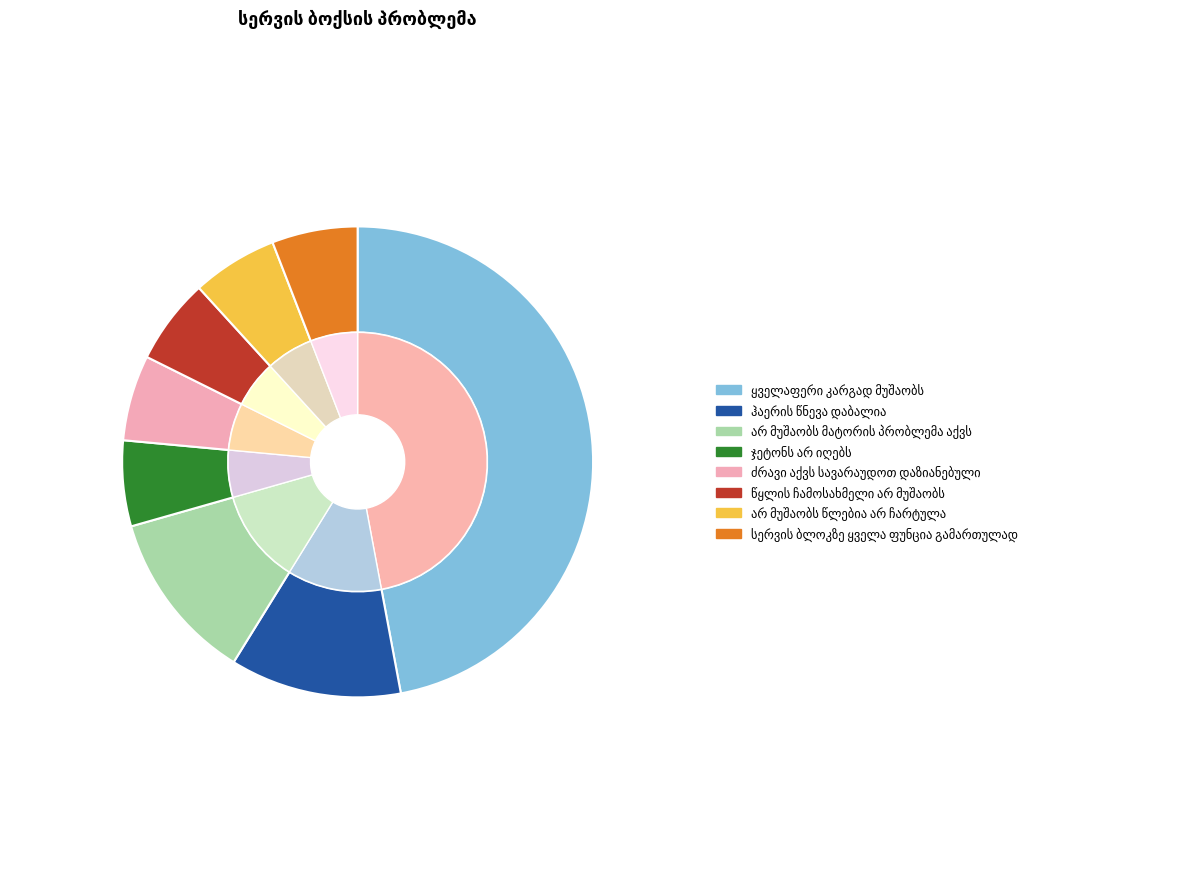

Which has a higher value, სერვის ბლოკზე ყველა ფუნცია გამართულად or წყლის ჩამოსახმელი არ მუშაობს?

სერვის ბლოკზე ყველა ფუნცია გამართულად